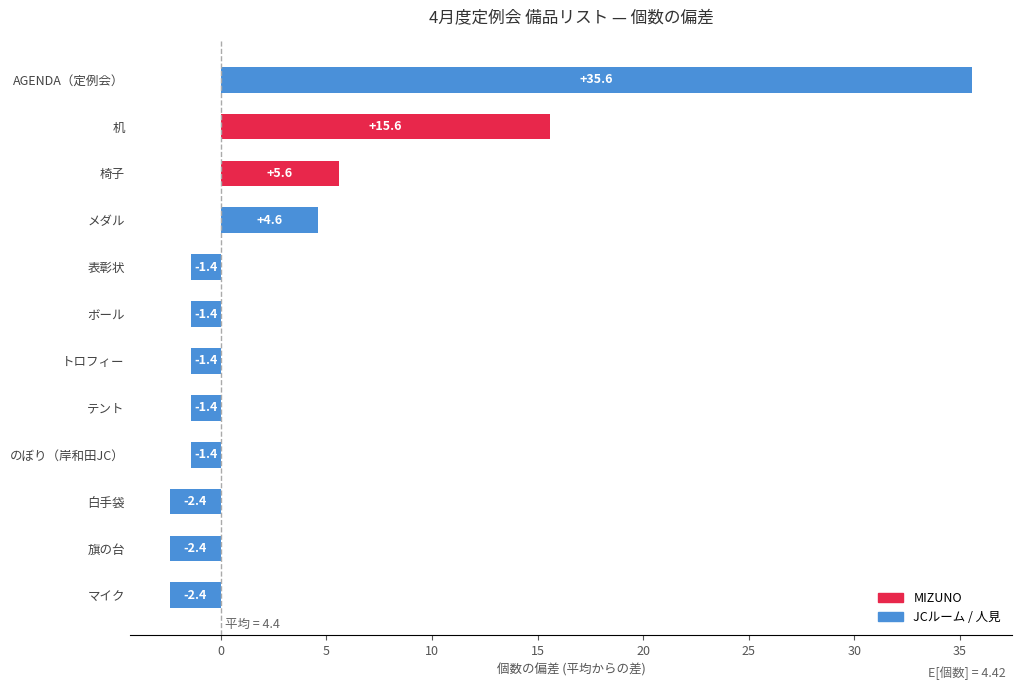

What is the sum of all values?

46.9